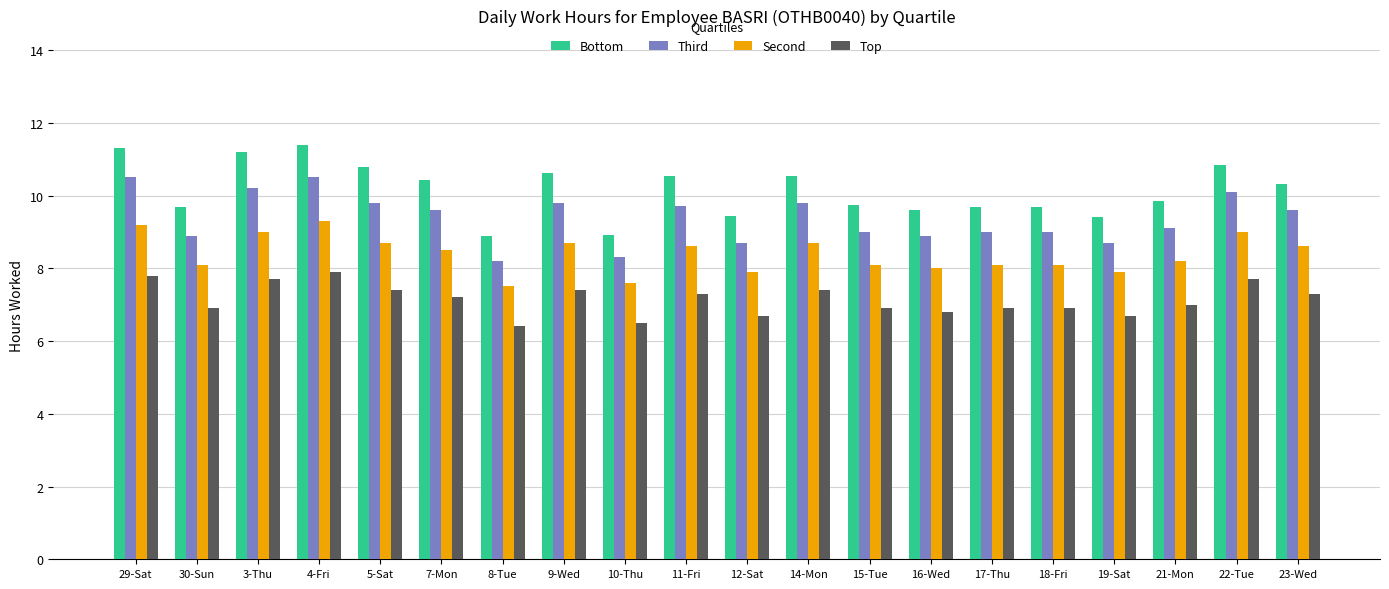

Rank the series by their maximum value, from lowest to highest.

Top, Second, Third, Bottom